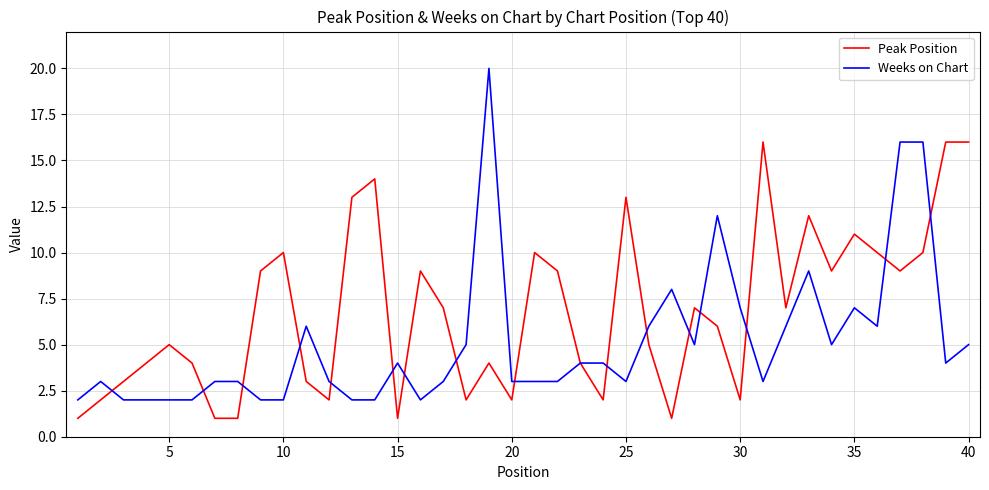

What is the greatest value displayed?

20